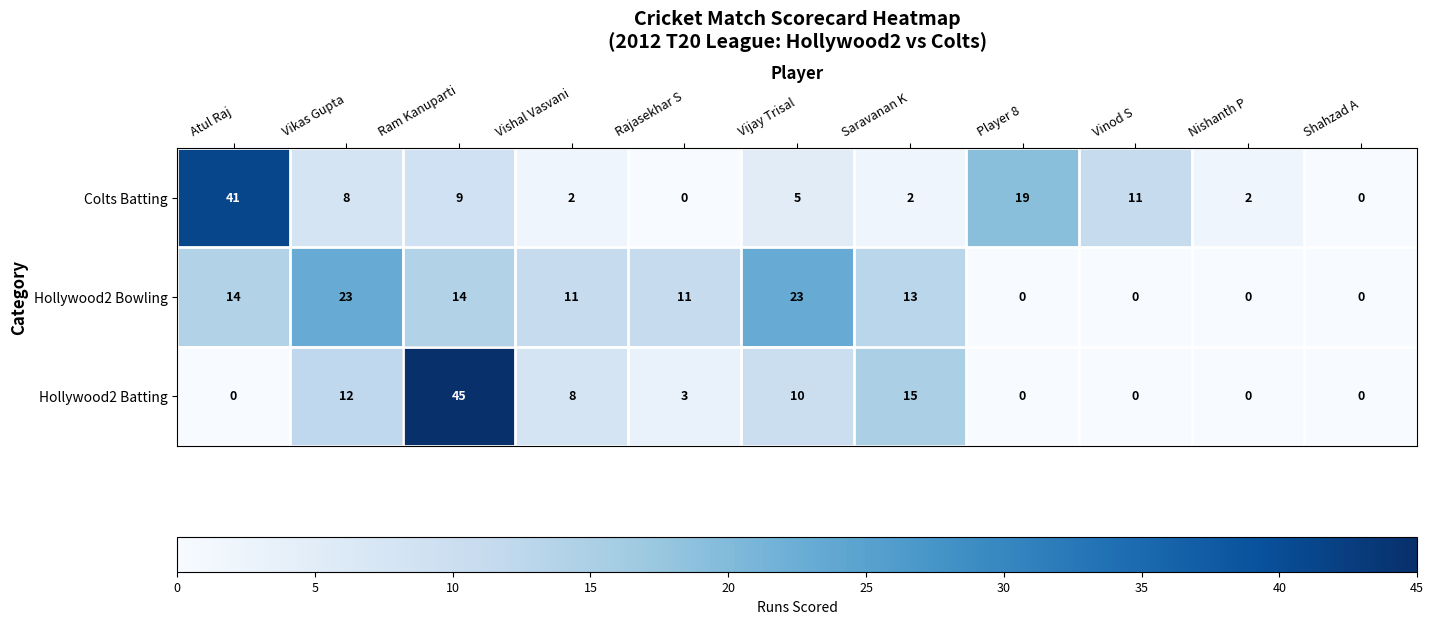

At Atul Raj, list the series in order from smallest to largest.

Hollywood2 Batting, Hollywood2 Bowling, Colts Batting